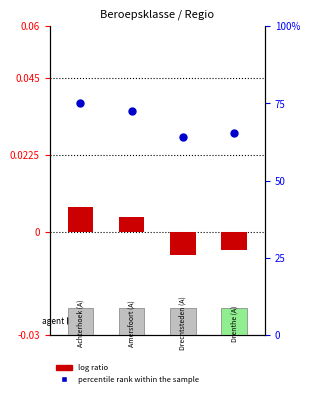

Approximately how many times larger is the value at 3 compared to 1?

0.9